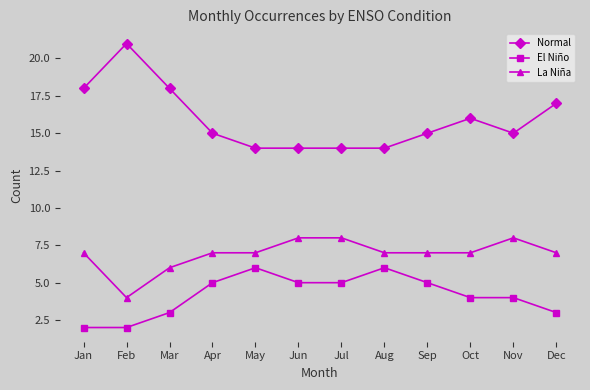

Which series has the widest spread of values?

Normal